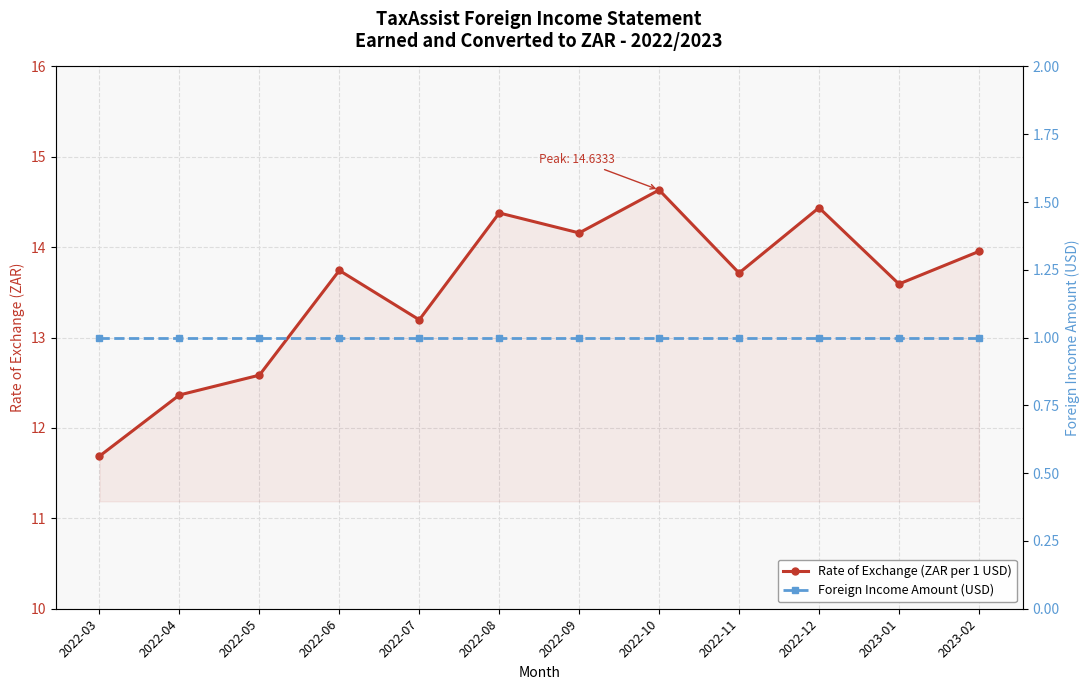

What is the minimum value shown in the chart?

1.0